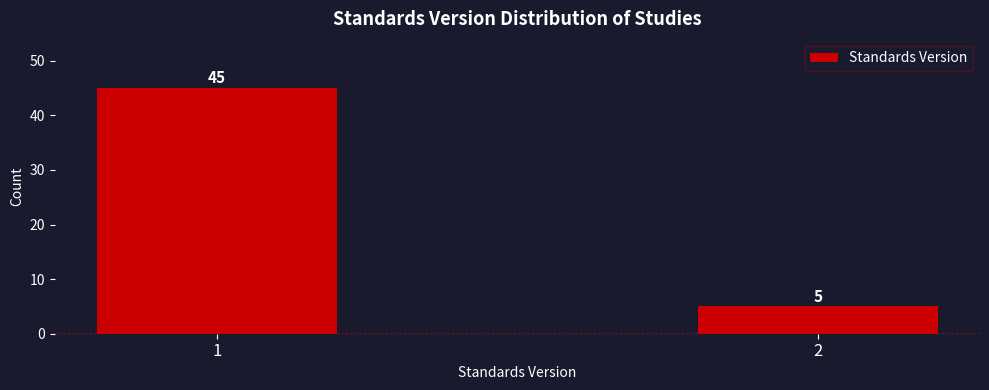

Reading right to left, list all the values displayed in this chart.

2=5	1=45